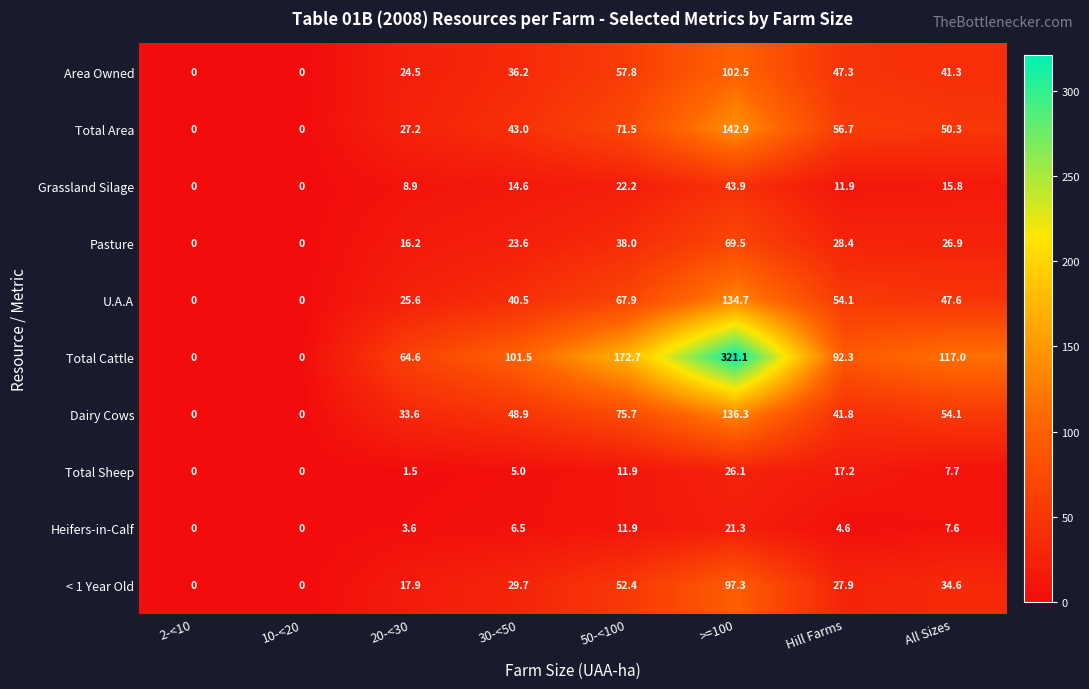

Which series has the largest total across all categories?

Total Cattle